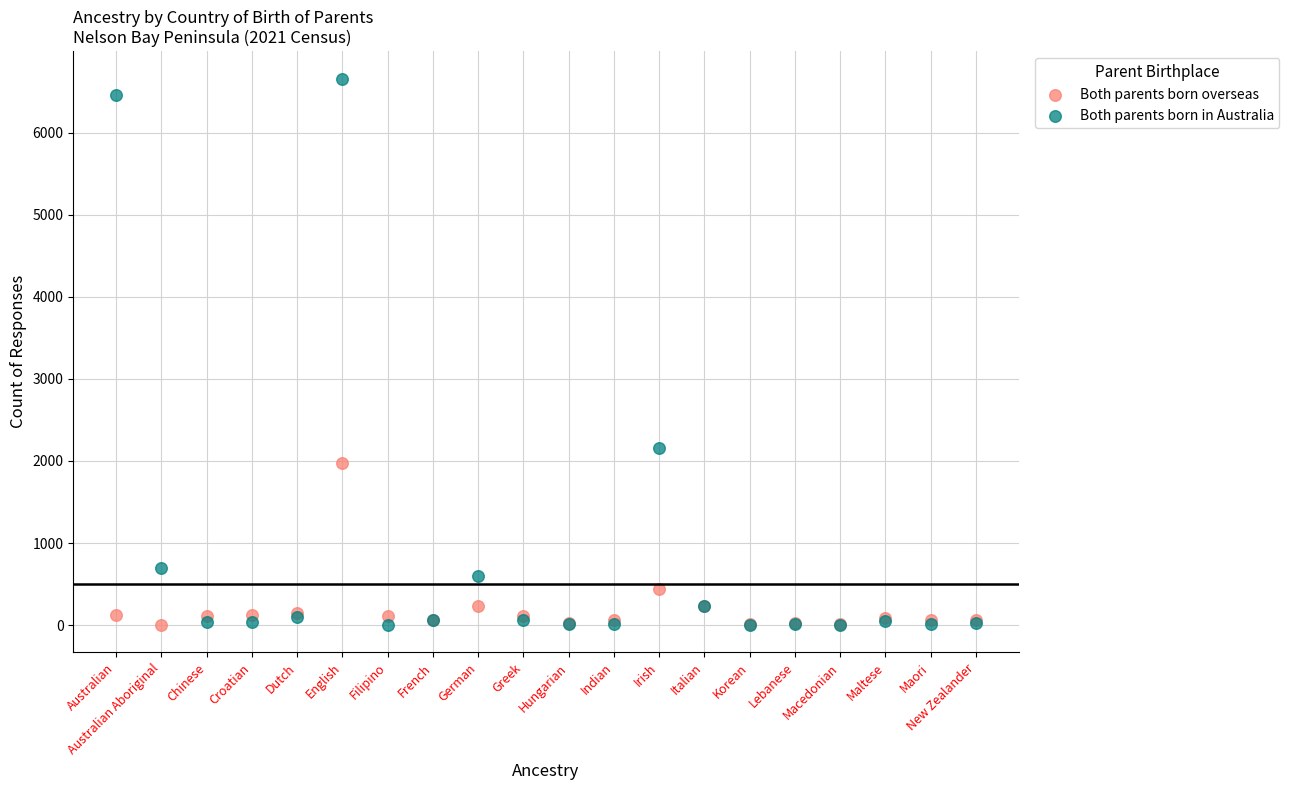

Which series contains the highest Y value?

Both parents born in Australia